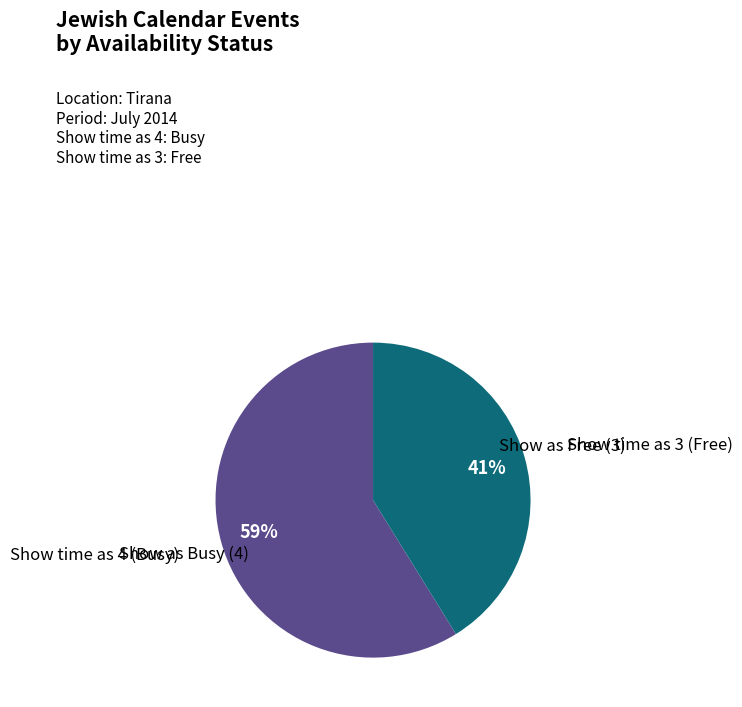

To the nearest percent, what is the average slice percentage?

50%